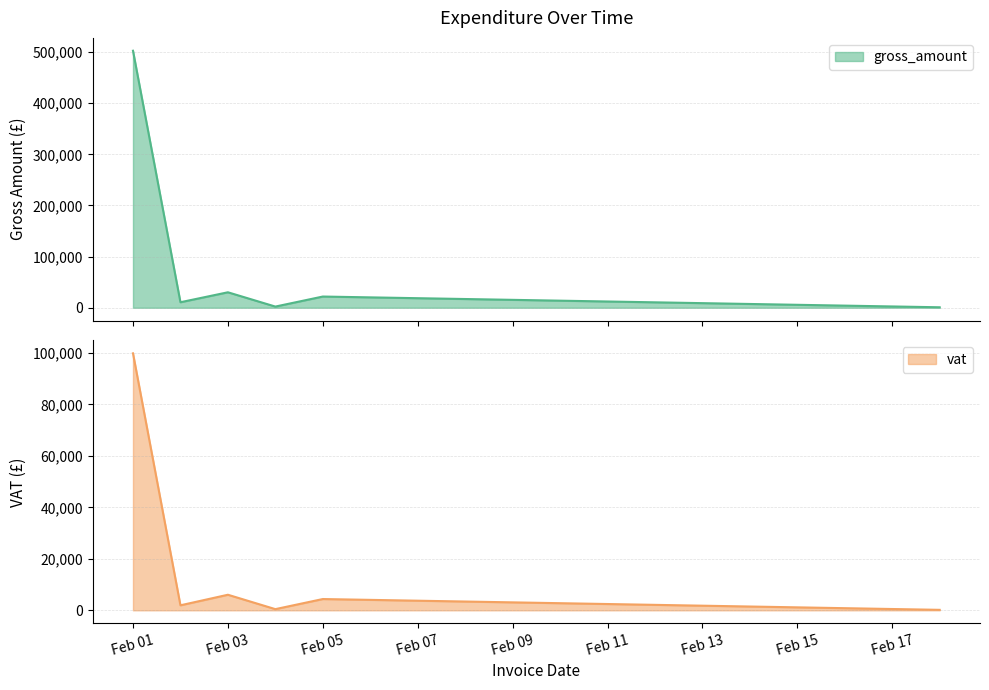

List the series in order of their peak value, lowest first.

vat, gross_amount